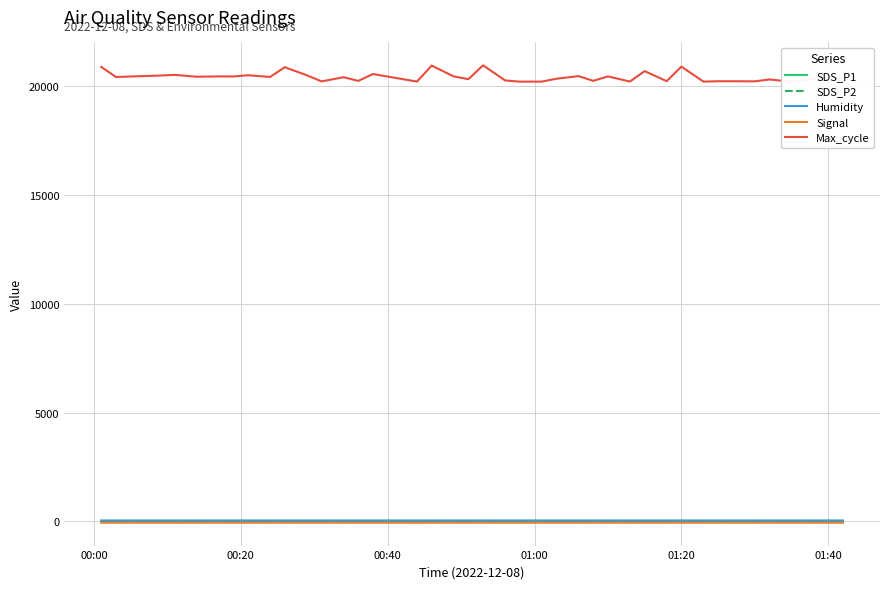

True or false: Signal and Humidity cross at least once.

False